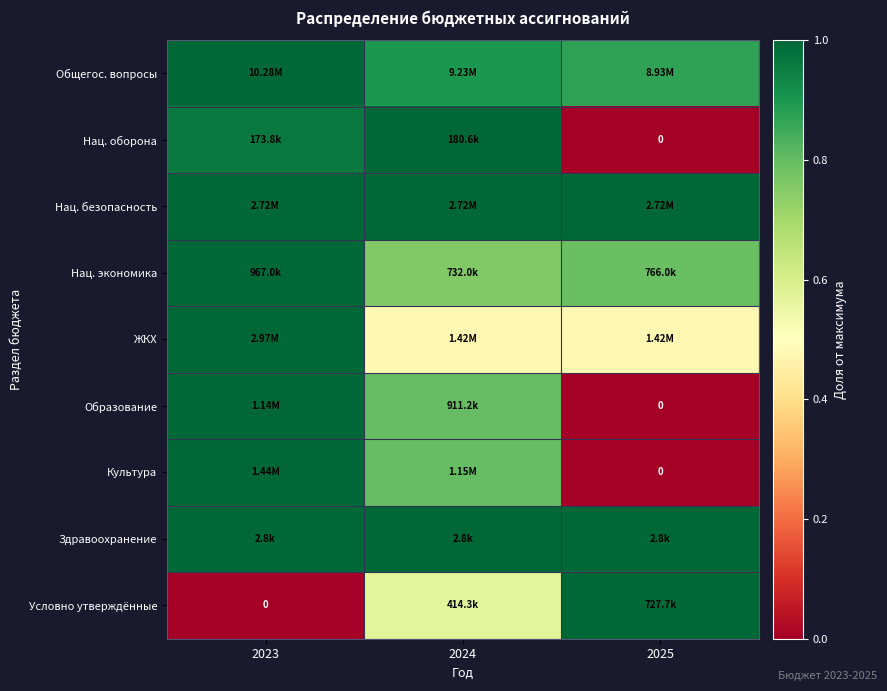

What is the total value across all series at 2023?

8.0